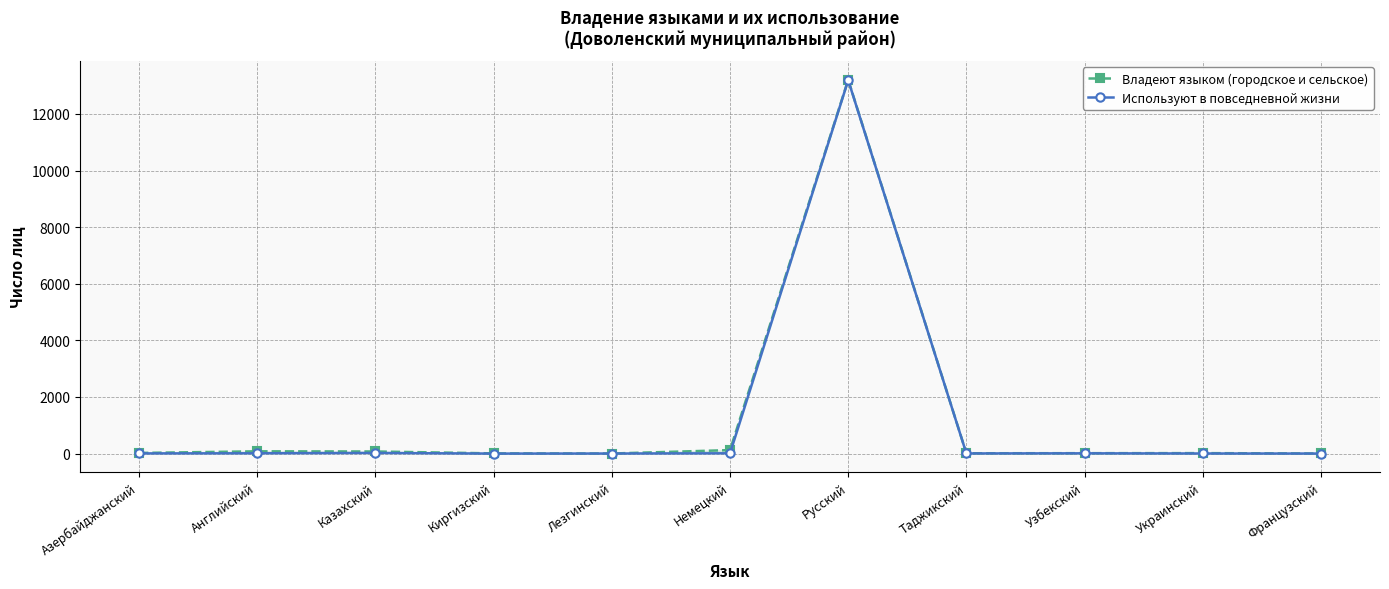

True or false: Используют в повседневной жизни and Владеют языком (городское и сельское) cross at least once.

False